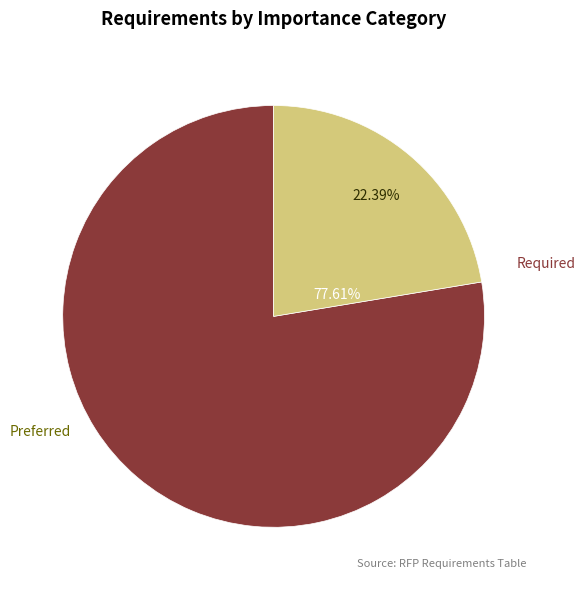

Is it true that Preferred is 22% of the pie?

True